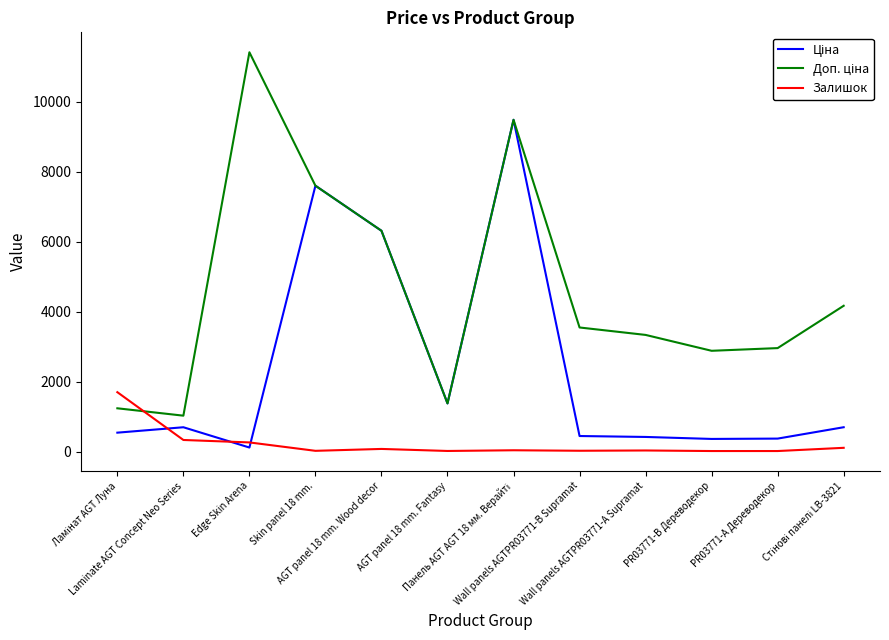

How many lines are shown in the chart?

3